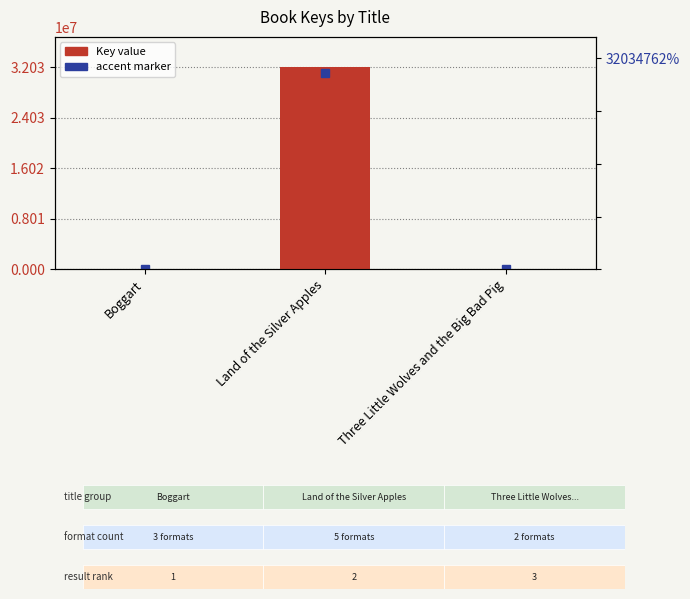

Reading left to right, transcribe all the data shown in this chart.

Boggart=5685	Land of the Silver Apples=32034762	Three Little Wolves and the Big Bad Pig=6898